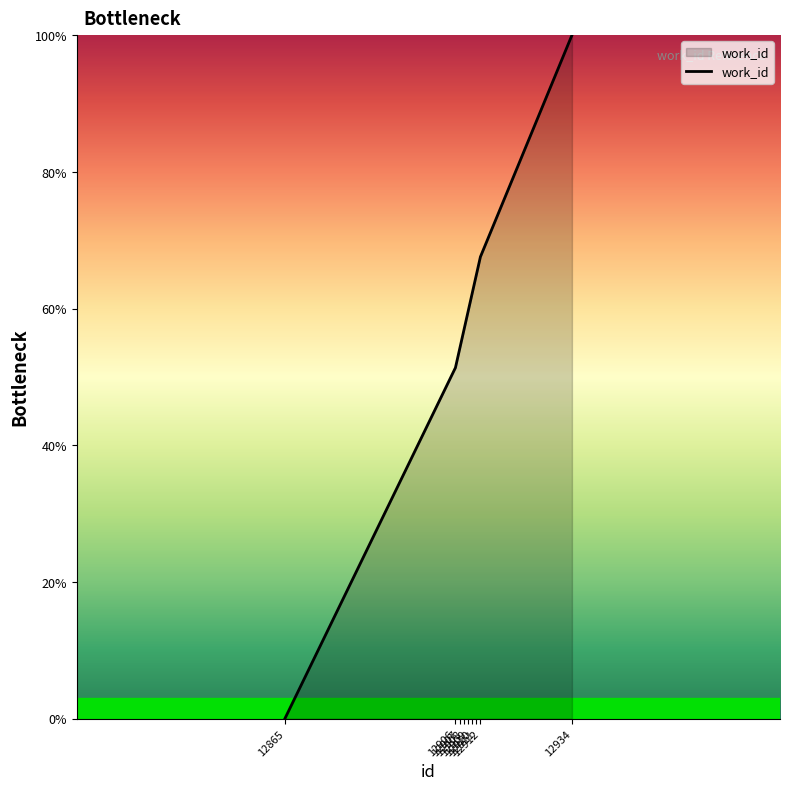

The chart shows a value of 86.0 at 12910. True or false?

False